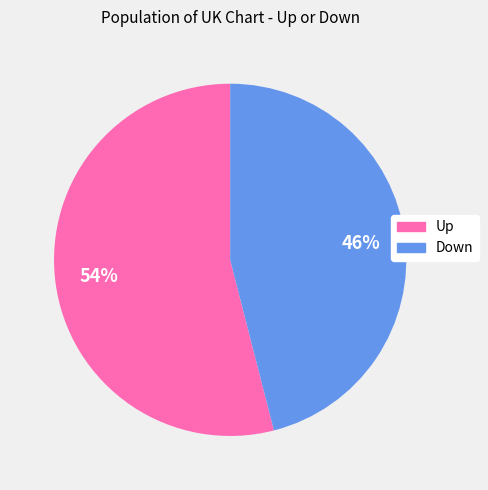

The Up slice represents 60% of the pie. True or false?

False